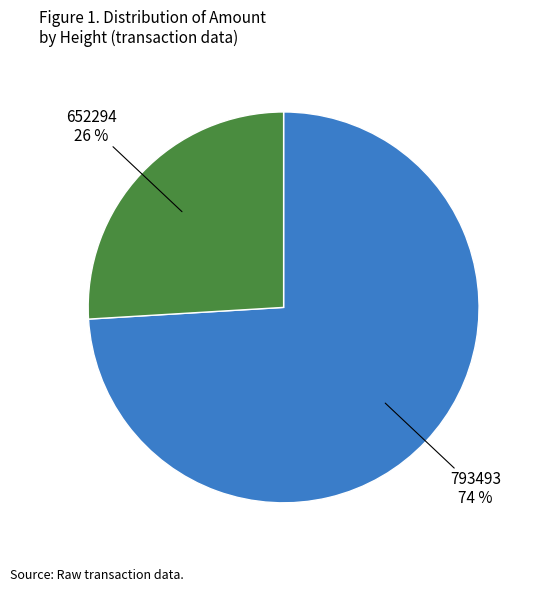

To the nearest percent, what is the difference between the largest and smallest slice percentages?

48%